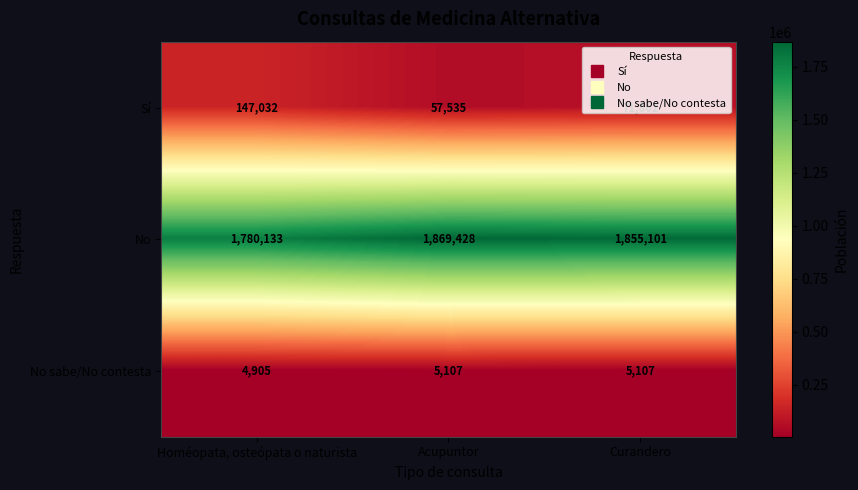

Which series has the largest range (max minus min)?

Sí